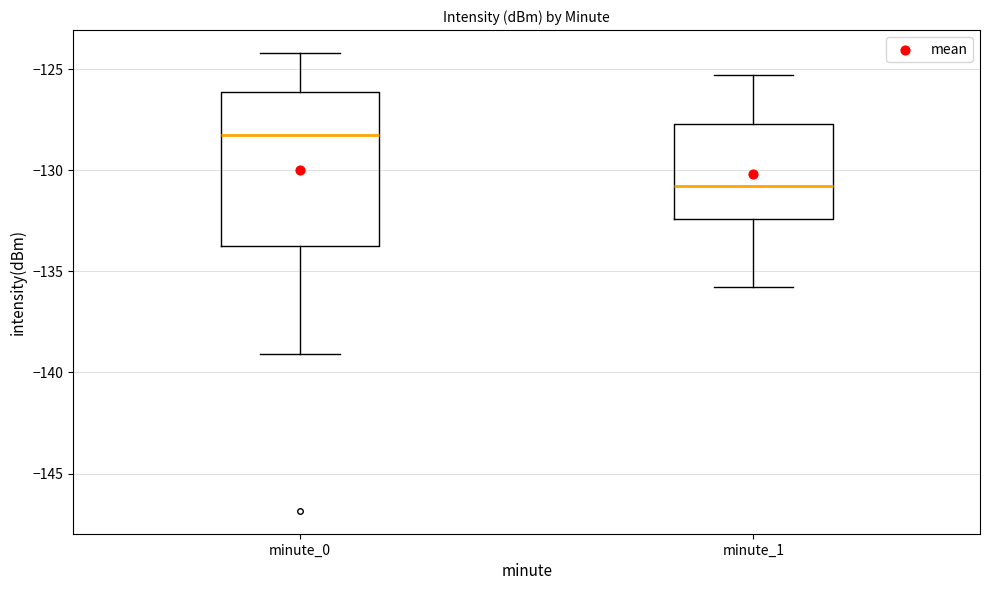

Reading left to right, read every box against the y-axis: the position of its median line, the range the box covers, and the ends of its whiskers. The values are not printed on the chart, so give them approximately, as read against the axis.

minute_0: median -128.0, box -134.0 to -126.0, whiskers -139.0 to -124.0
minute_1: median -131.0, box -132.5 to -127.5, whiskers -136.0 to -125.5